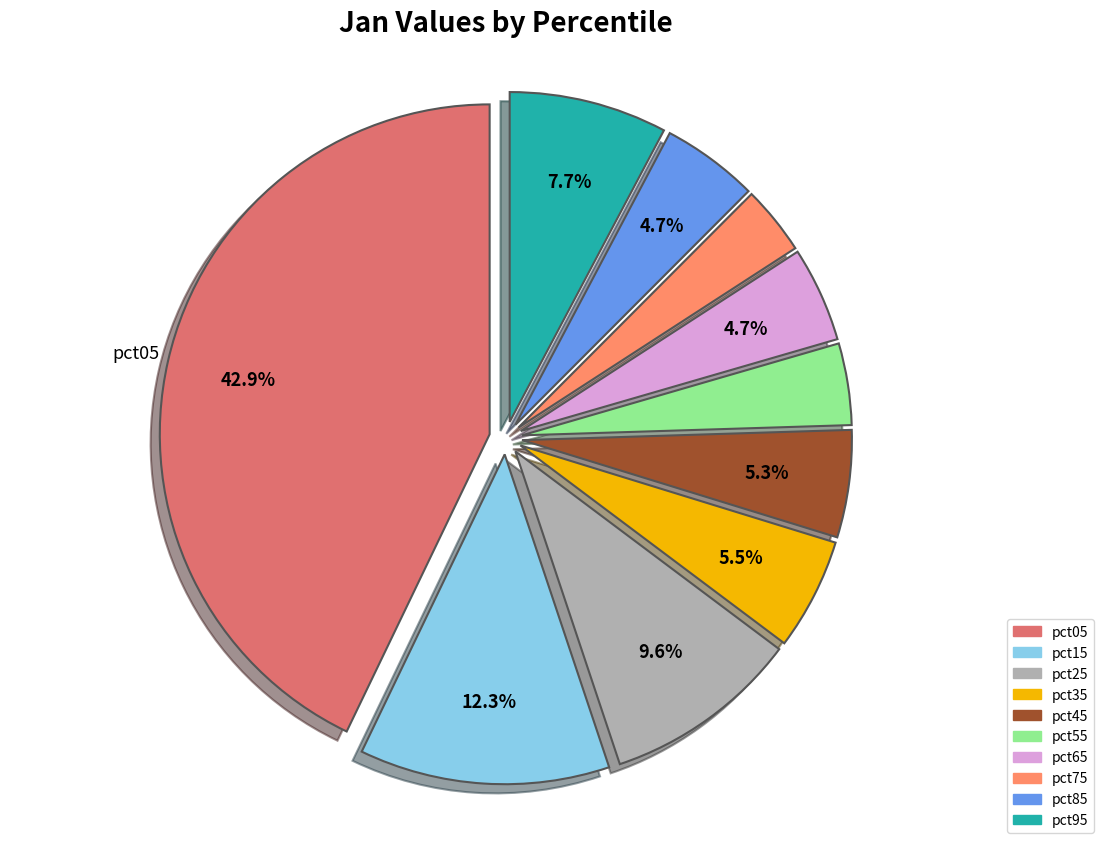

How much of the chart is everything except pct05?

57.1%